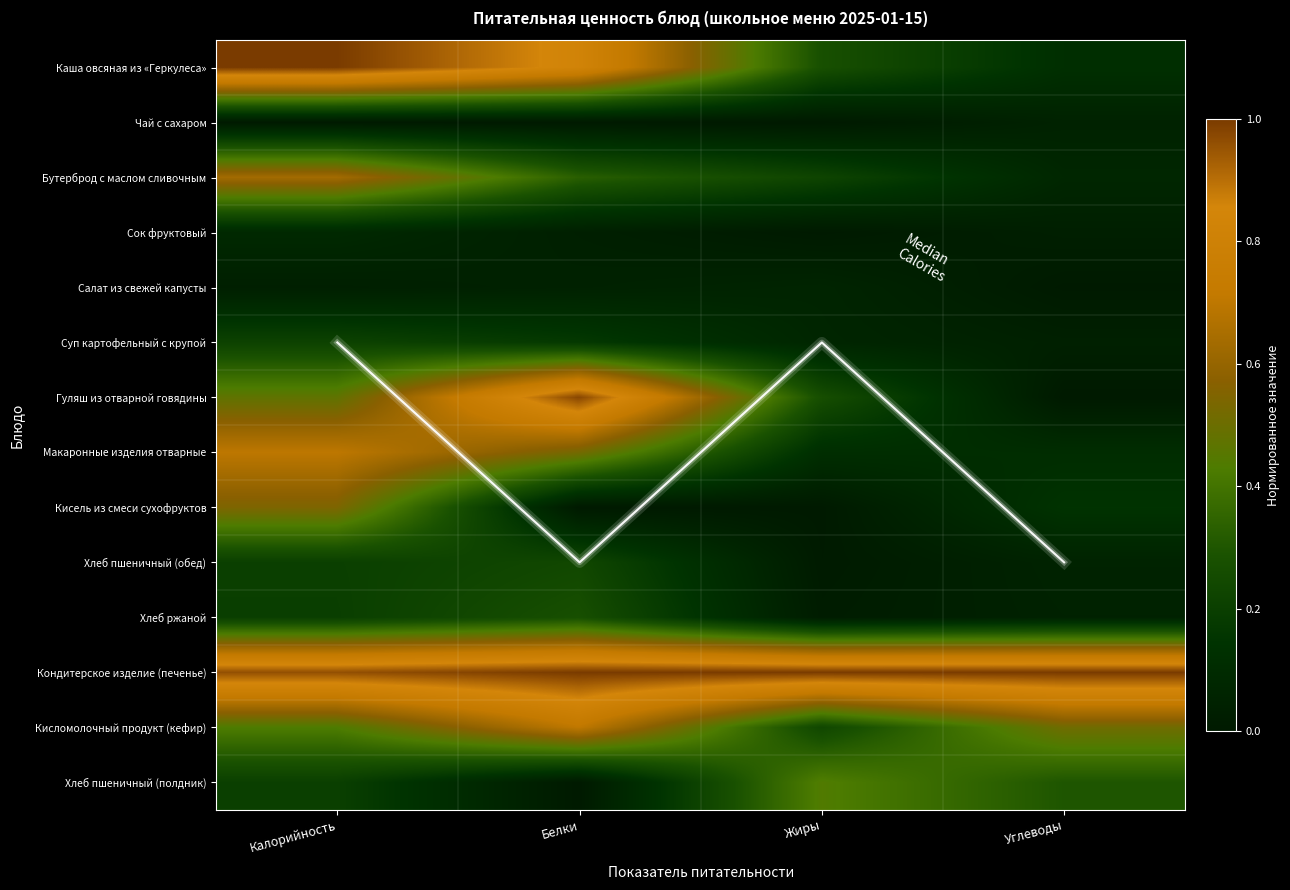

Where is Каша овсяная из «Геркулеса» nearest to the value 0?

Углеводы